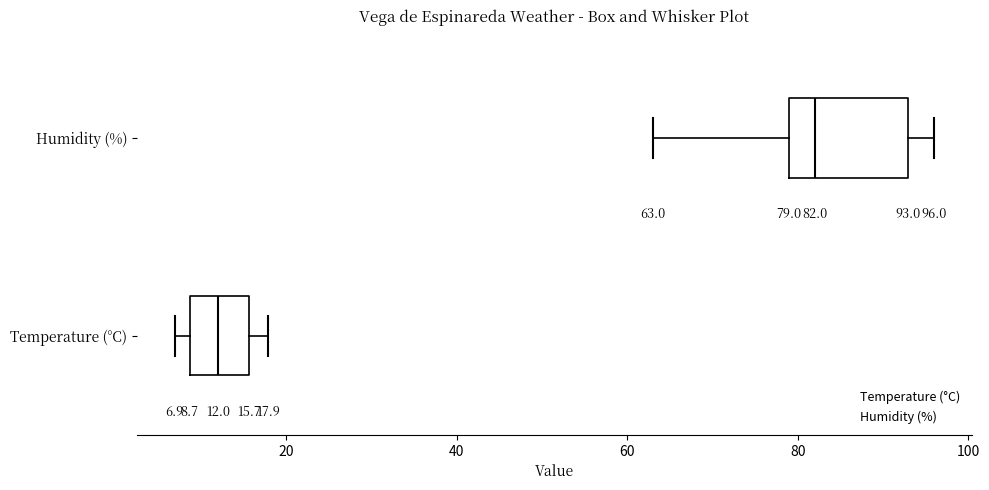

Comparing the boxes themselves (not the whiskers), which one is the widest?

Humidity (%)